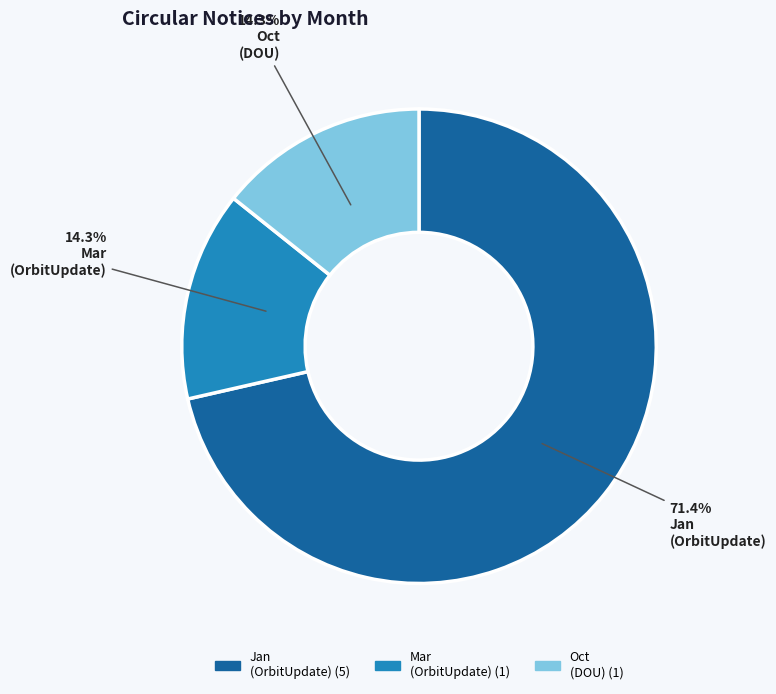

Is there any slice that represents more than half of the pie?

Yes